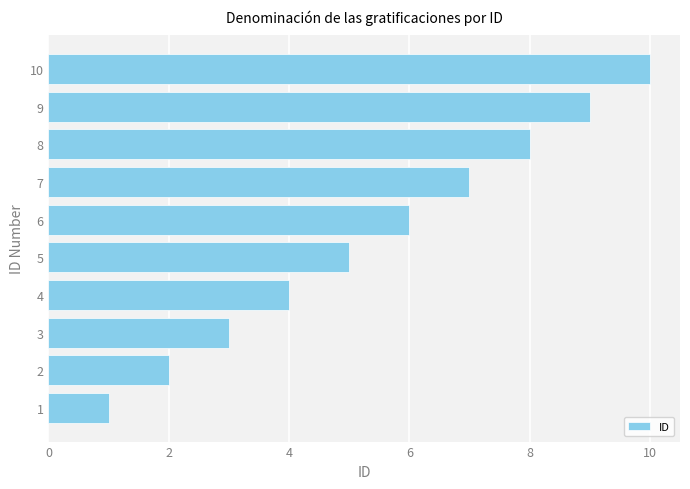

Is it true that the value at 5 is 3?

False